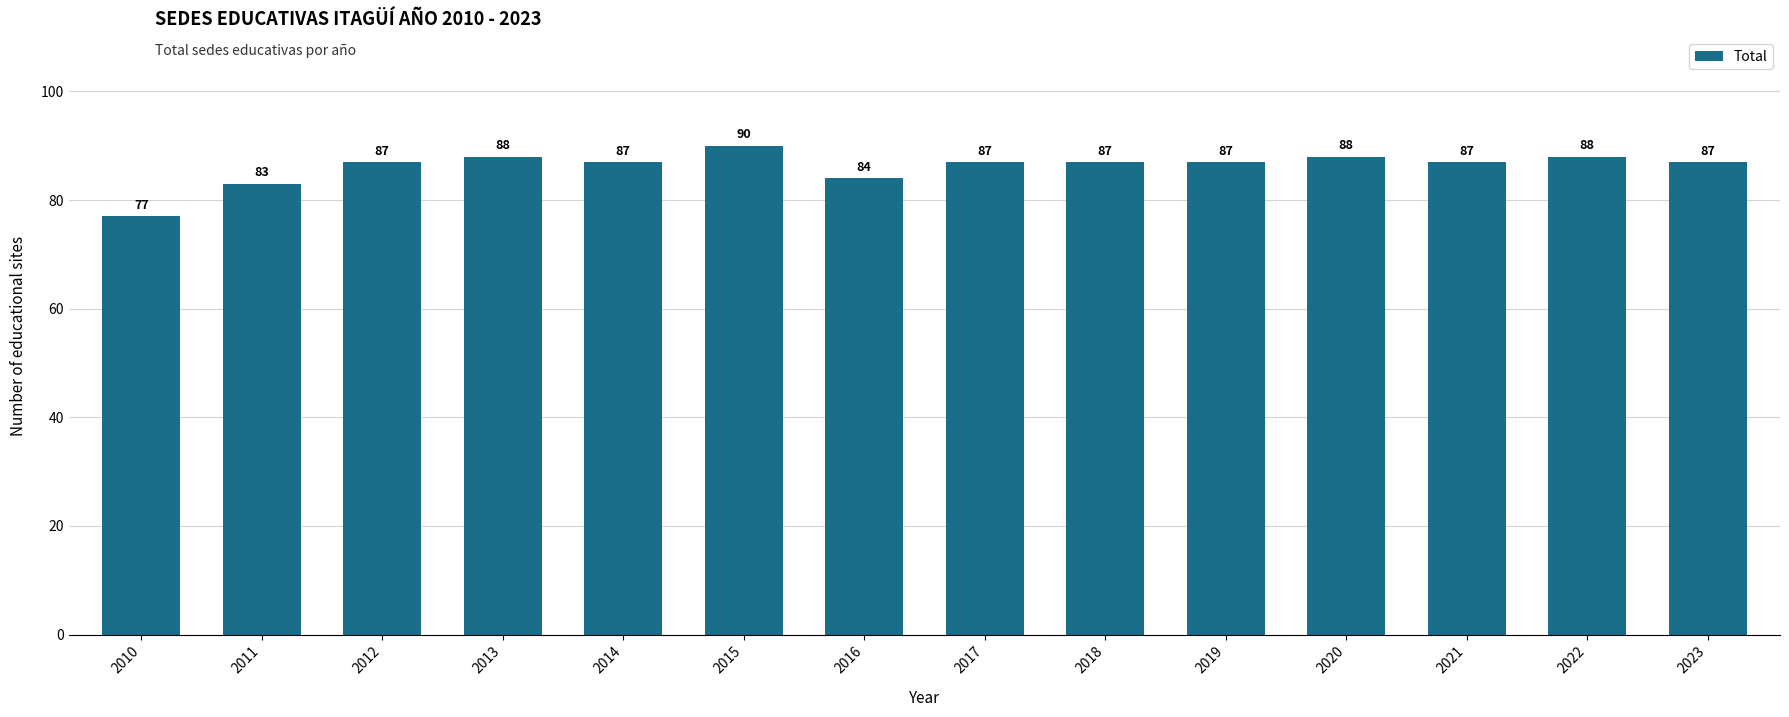

What value does the data have at 2015, to the nearest 5?

90